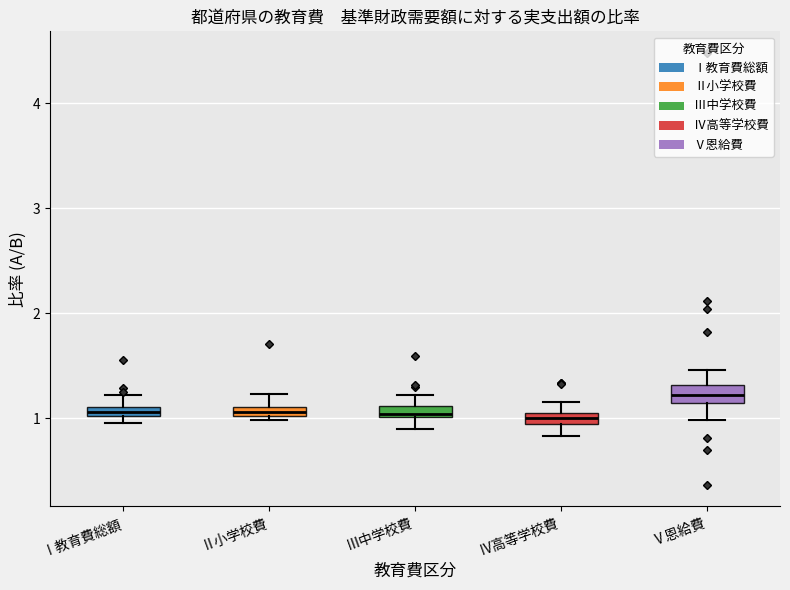

Where does the upper whisker of the box for Ⅱ小学校費 end on the y-axis? The values are not printed on the chart, so give them approximately, as read against the axis.

1.2